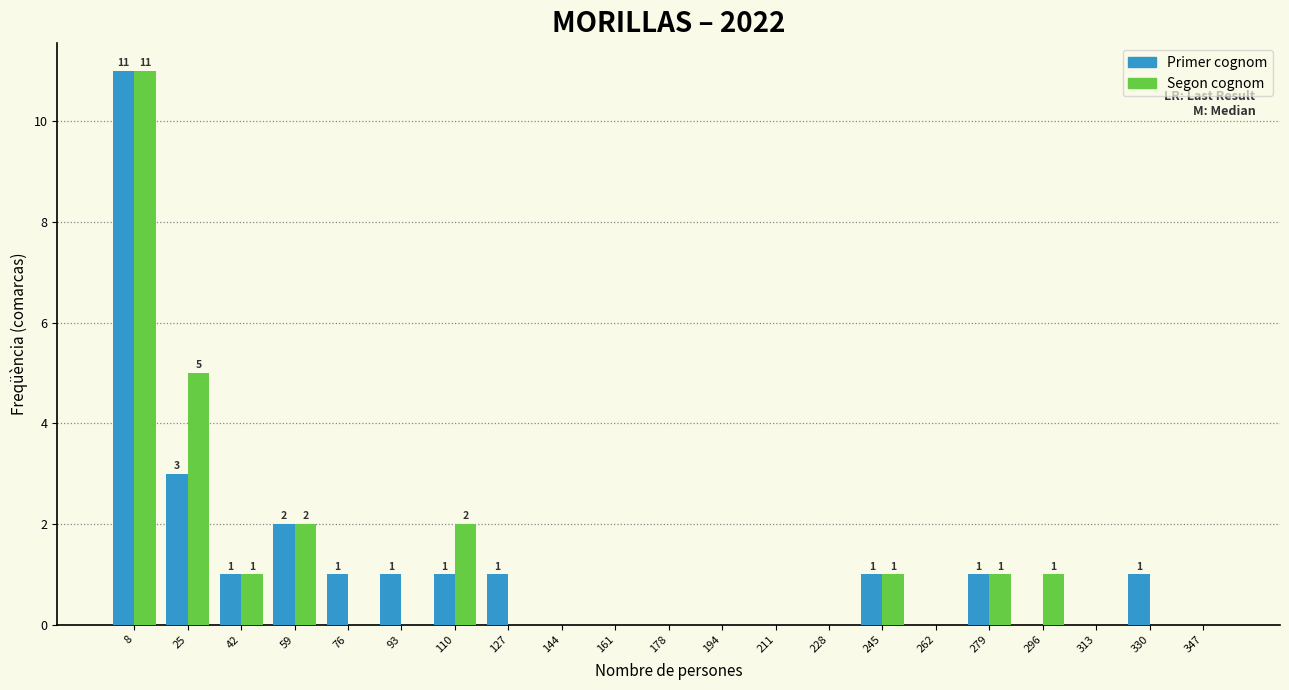

In the Primer cognom series, which range on the x-axis has the tallest bar?

0 to 16